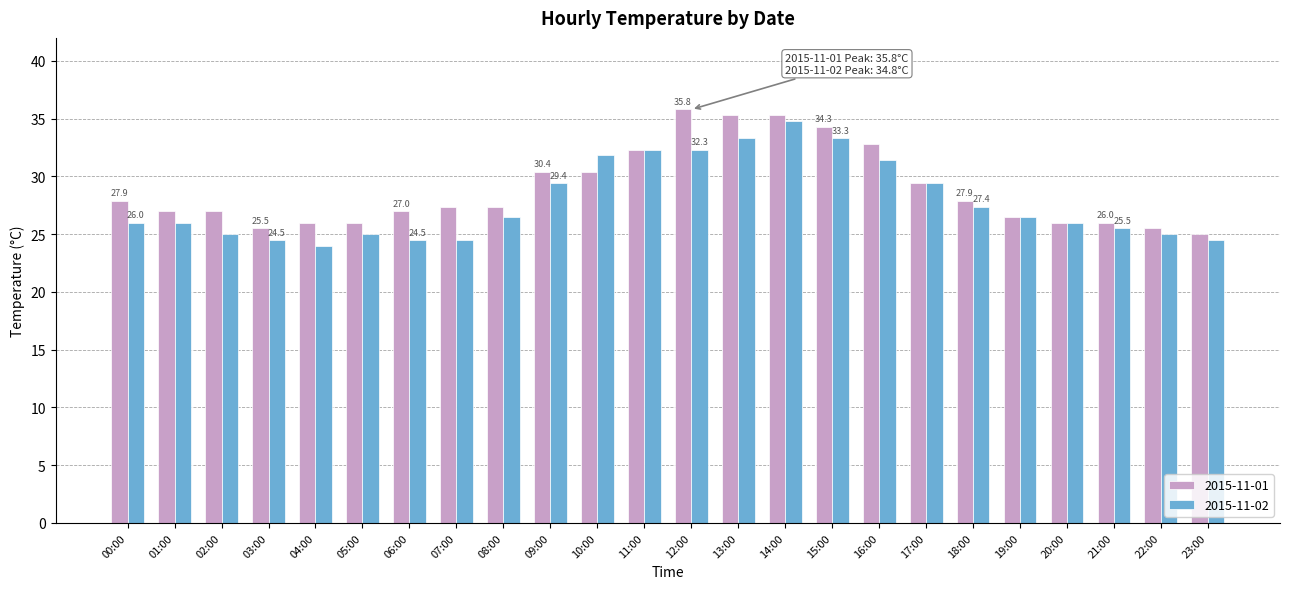

The 2015-11-02 series shows 31.4 at 16:00. True or false?

True